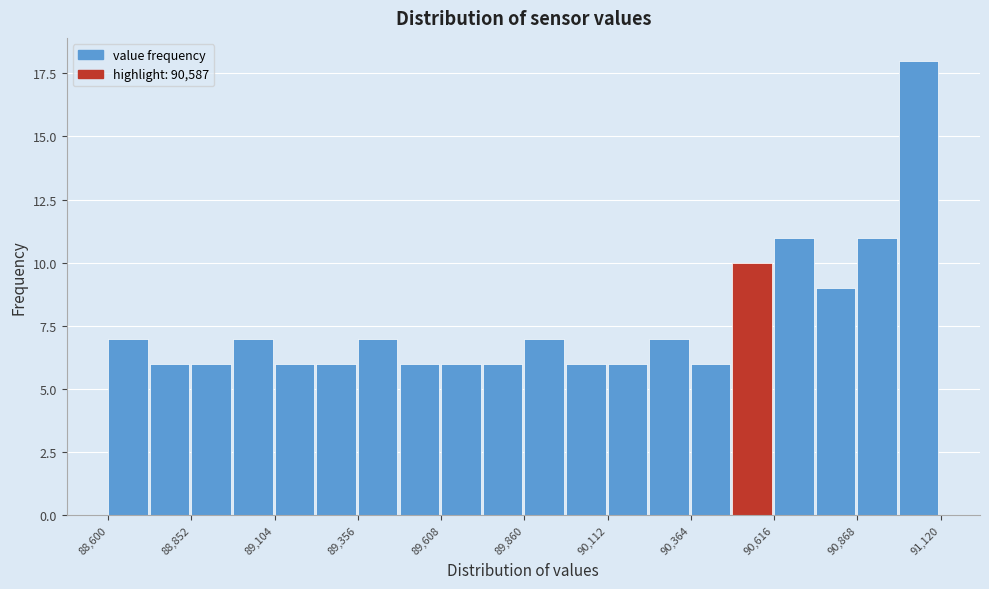

Read against the x-axis, roughly where is the centre of the tallest bar?

91050